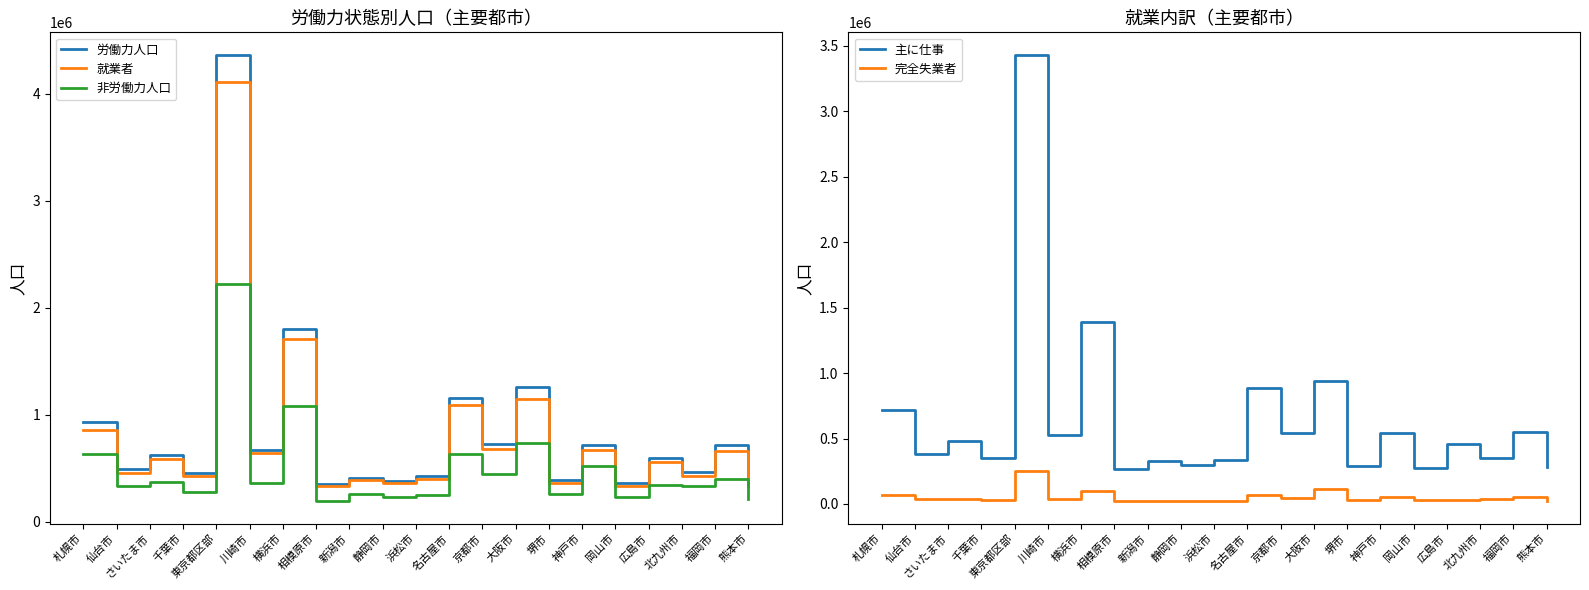

The value of 就業者 at 浜松市 is 673184. True or false?

False